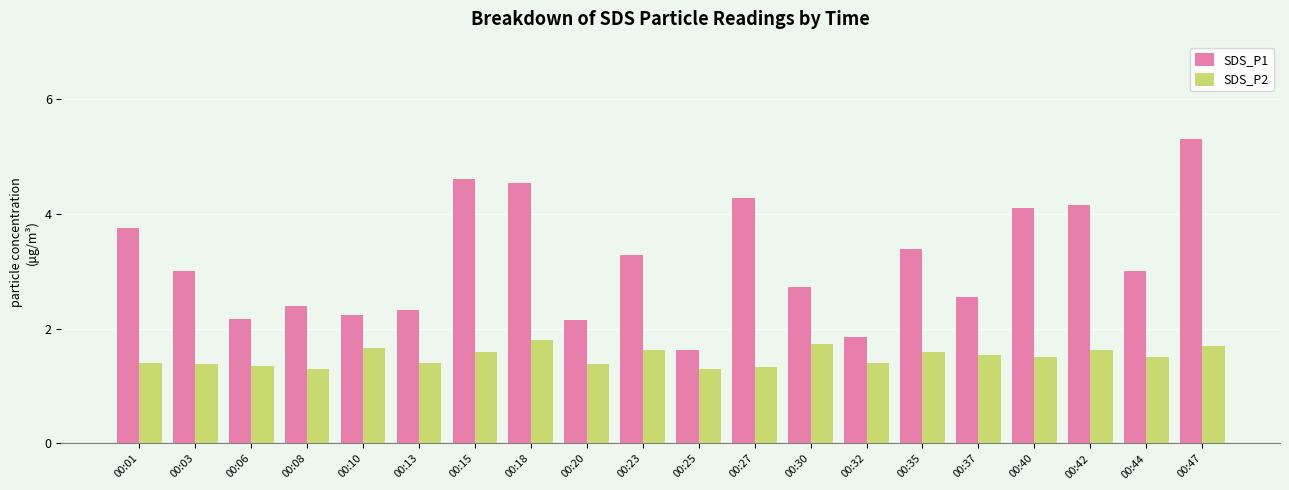

What is the difference between the second highest and minimum values in the SDS_P1 series?

3.0